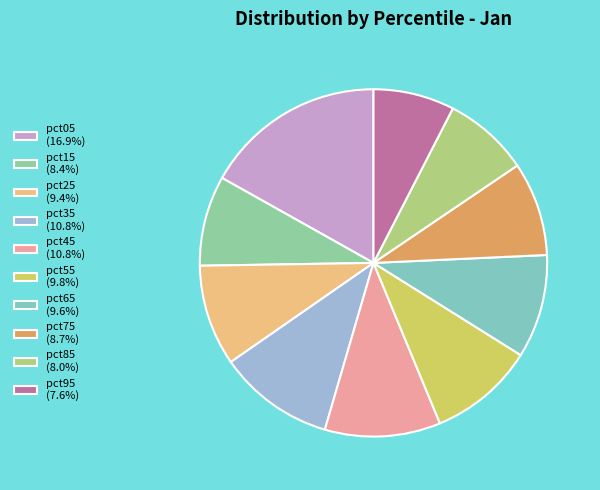

Count the number of slices in the pie.

10